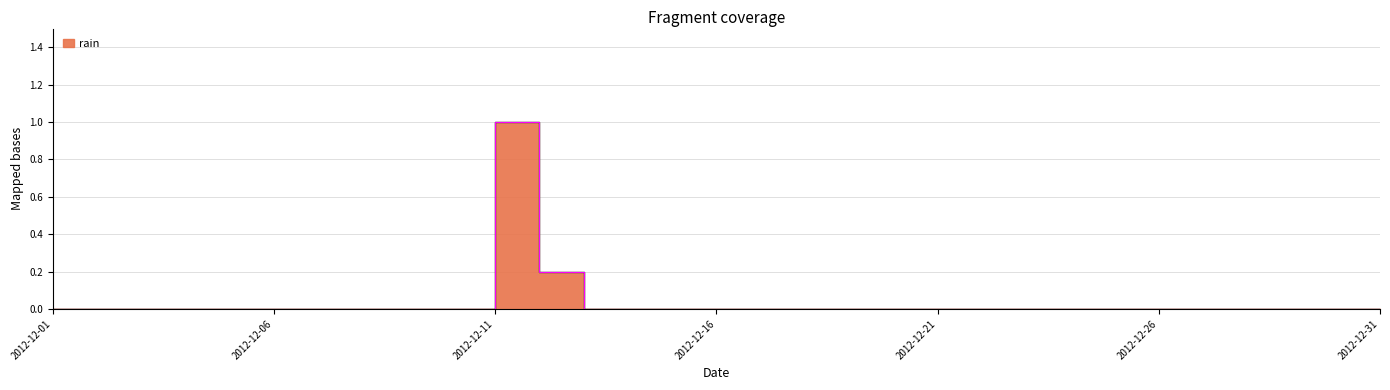

What is the difference between the maximum and minimum values?

1.0